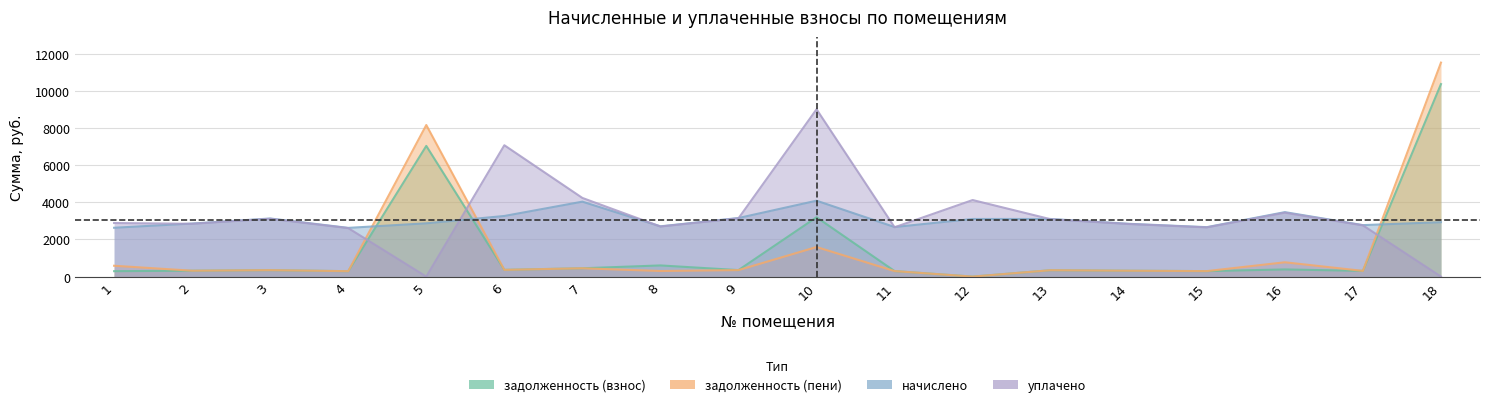

True or false: задолженность (пени) has a value of 474.2 at 16.

False